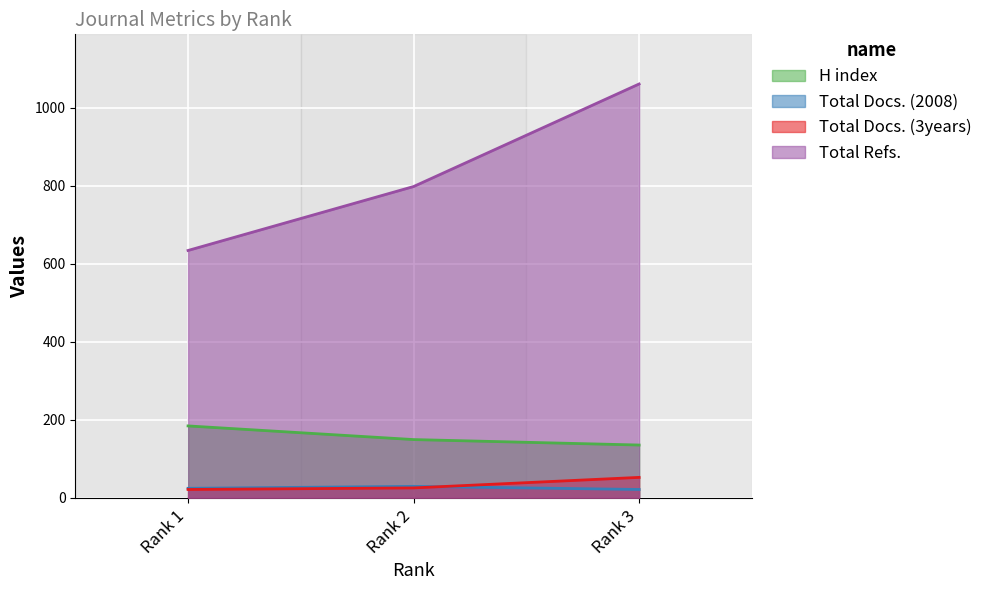

What is the sum of the Total Docs. (3years) values at Rank 2 and Rank 1?

46